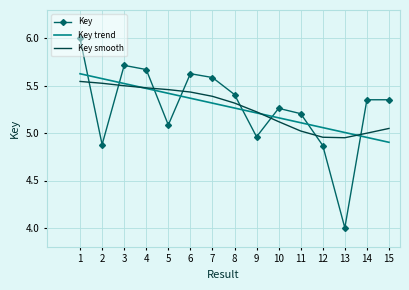

Is it true that the value at 13 is 4.0?

True